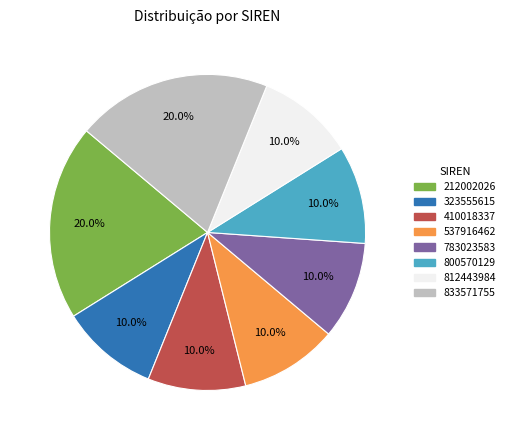

Does 783023583 represent more than half of the total?

No